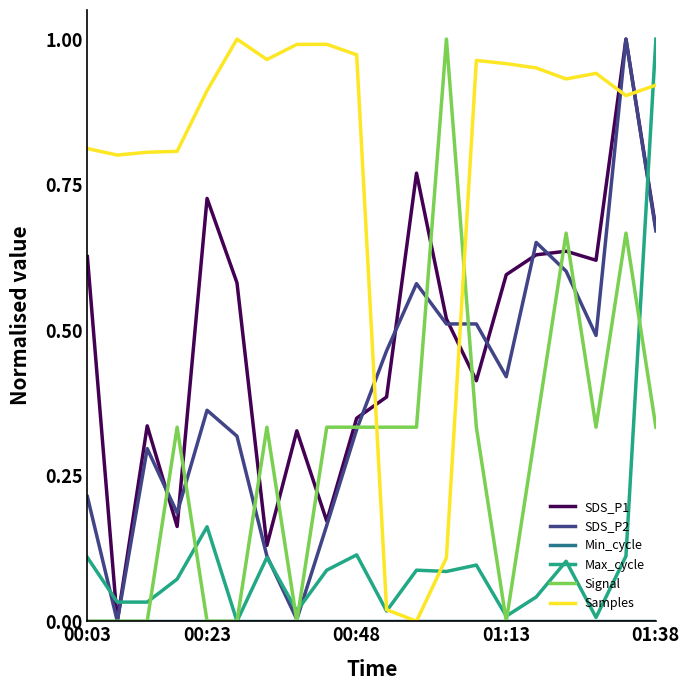

How many intersections are there between Signal and Samples?

2